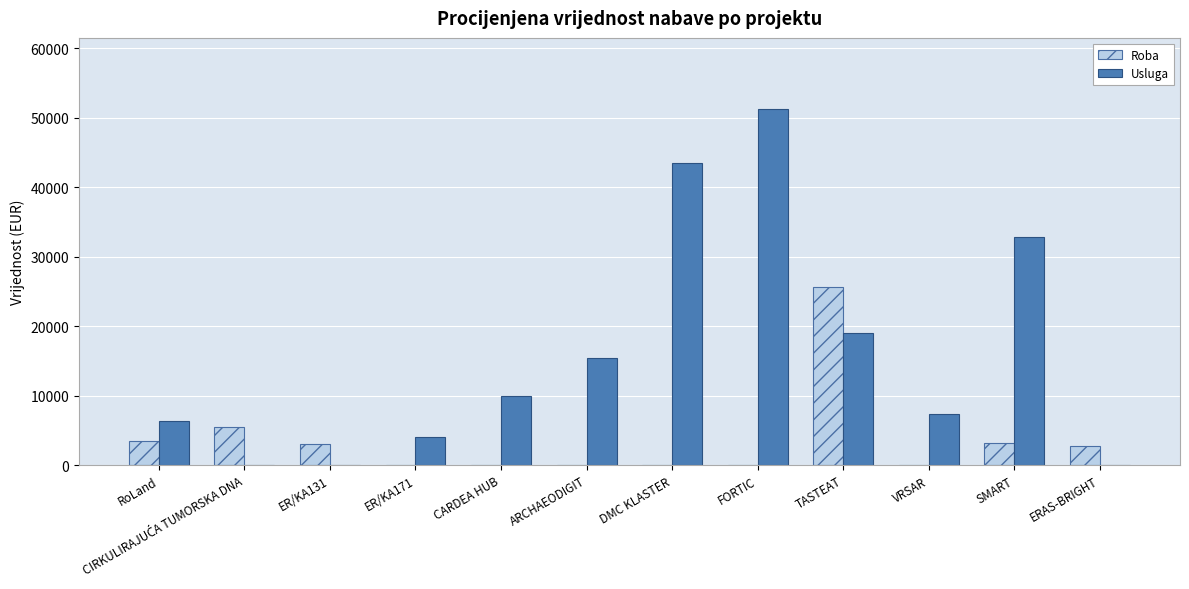

Which category has the highest value across all series?

FORTIC